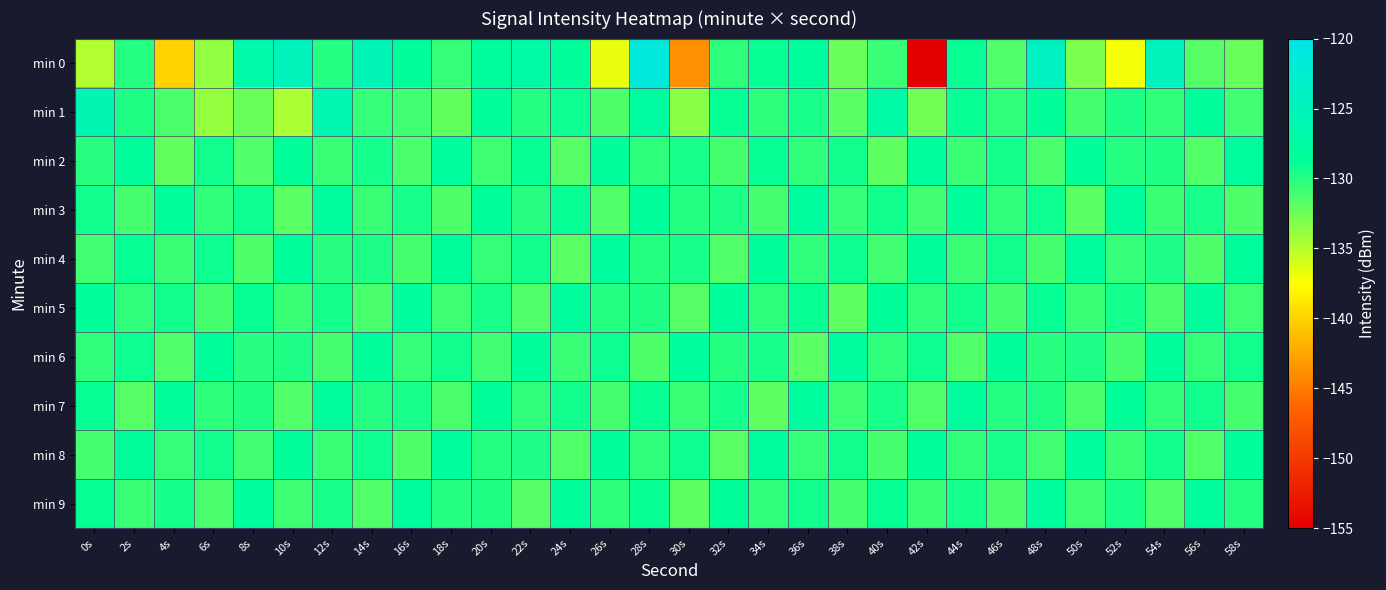

What is the difference between the highest and lowest values at 24s?

3.5